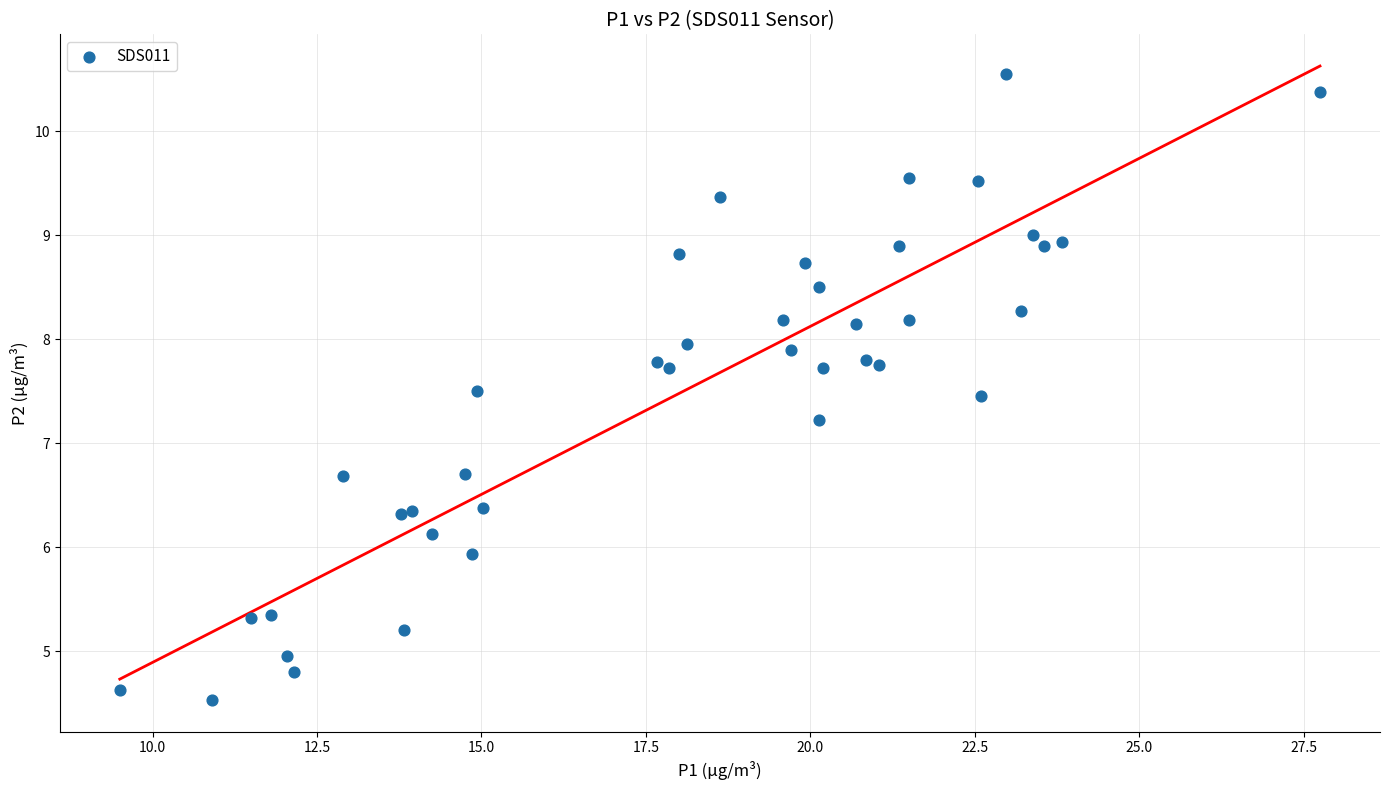

What Y value in the scatter plot is closest to 7?

7.2